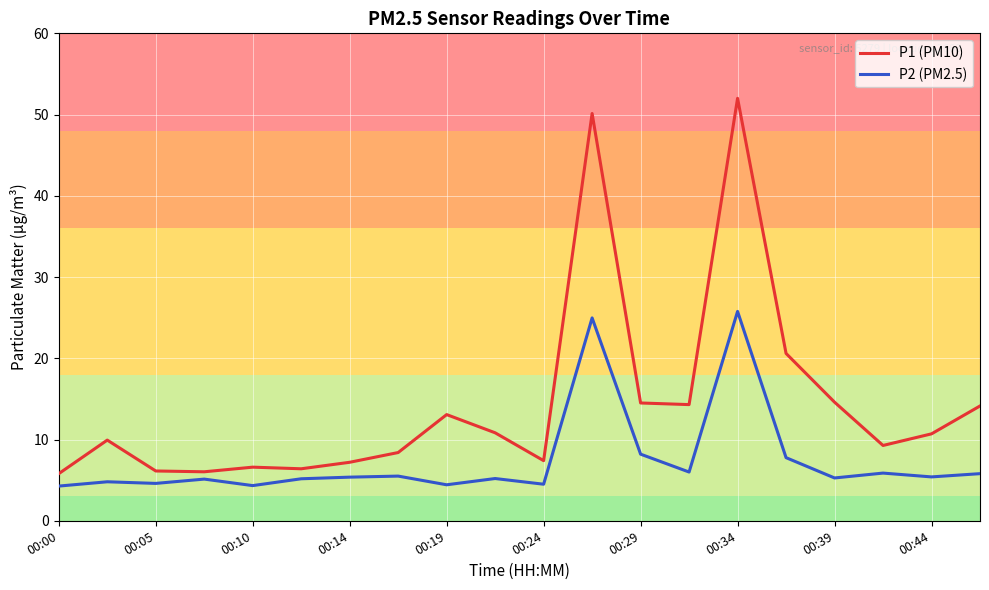

List the series in order of their peak value, lowest first.

P2 (PM2.5), P1 (PM10)